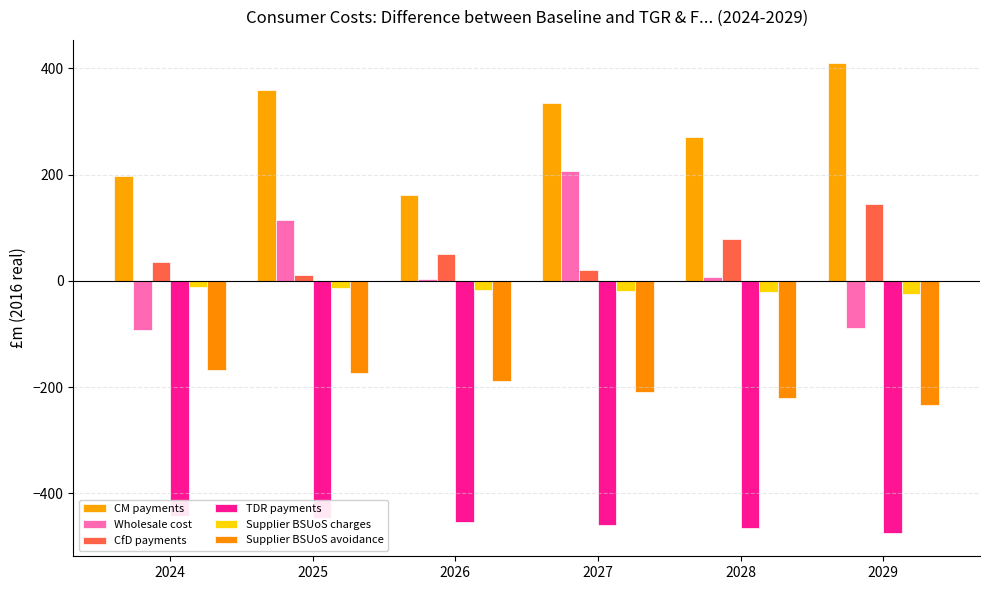

Rank the series by their maximum value, from lowest to highest.

TDR payments, Supplier BSUoS avoidance, Supplier BSUoS charges, CfD payments, Wholesale cost, CM payments